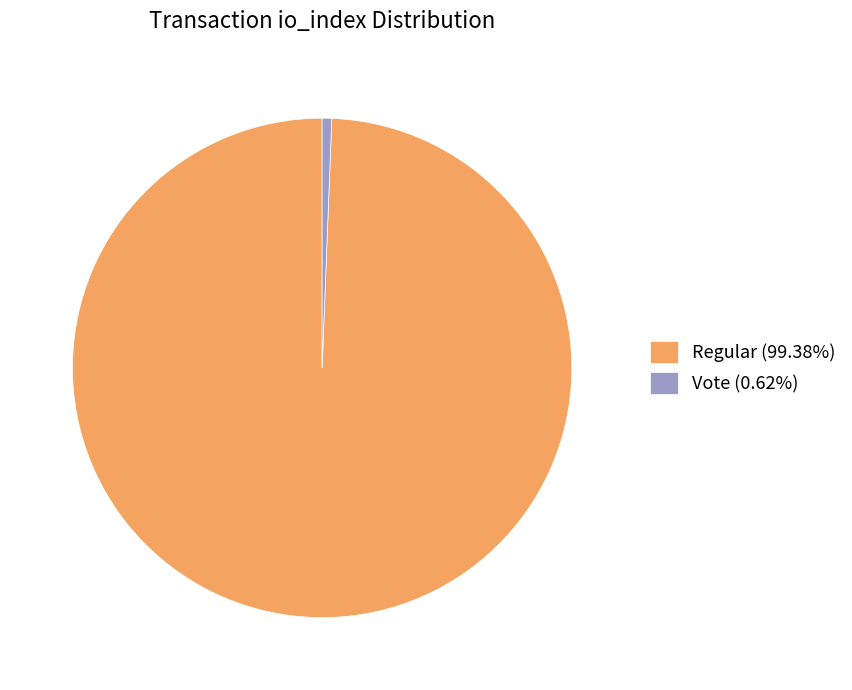

How many slices are in this pie chart?

2